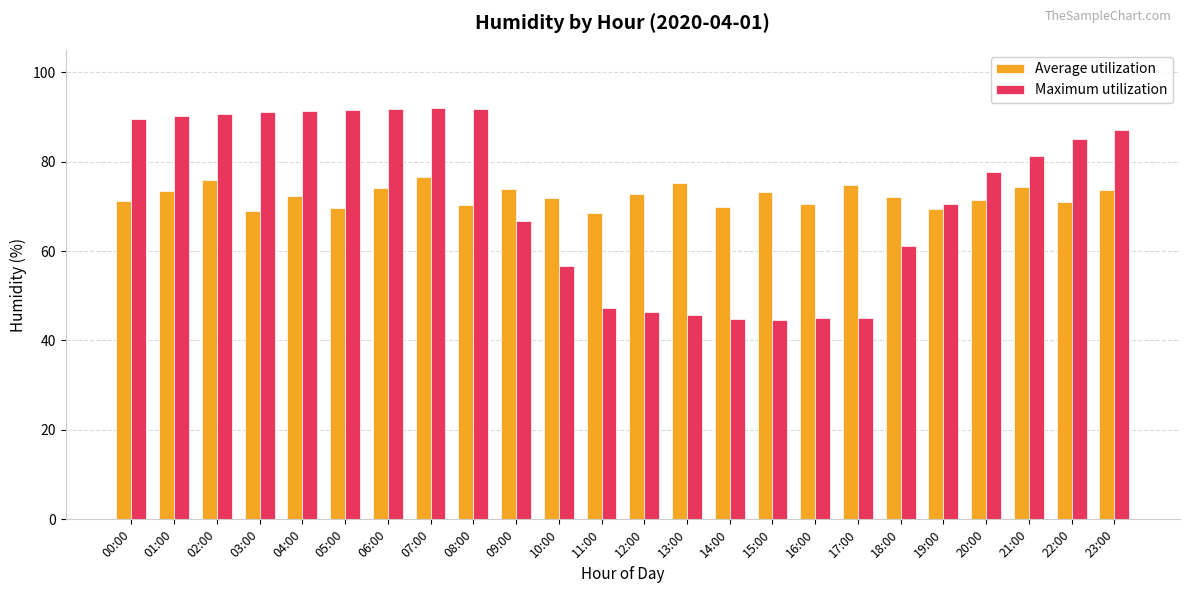

What is the label of the 18th bar from the left?

17:00